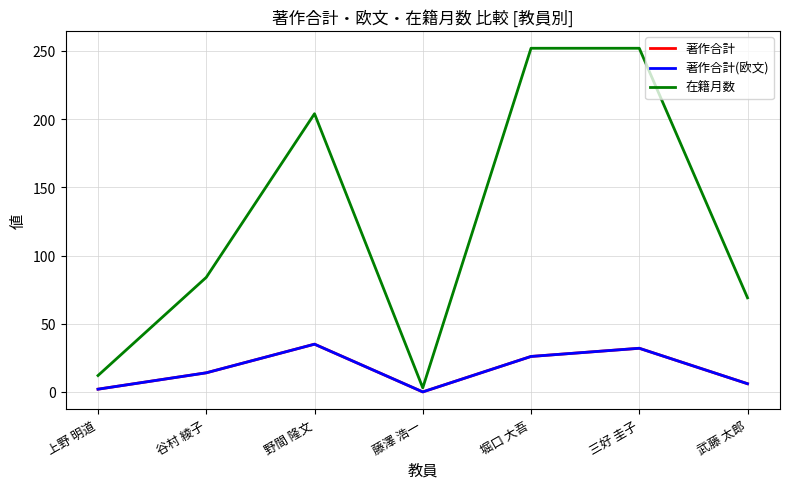

The value of 著作合計 at 藤澤 浩一 is 0. True or false?

True